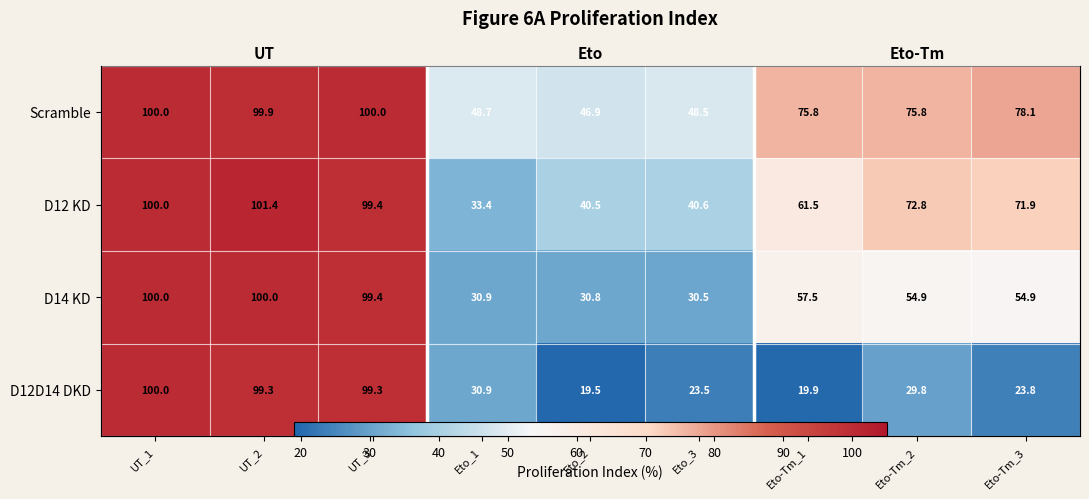

Rank the categories by D12D14 DKD value from lowest to highest.

Eto_2, Eto-Tm_1, Eto_3, Eto-Tm_3, Eto-Tm_2, Eto_1, UT_2, UT_3, UT_1